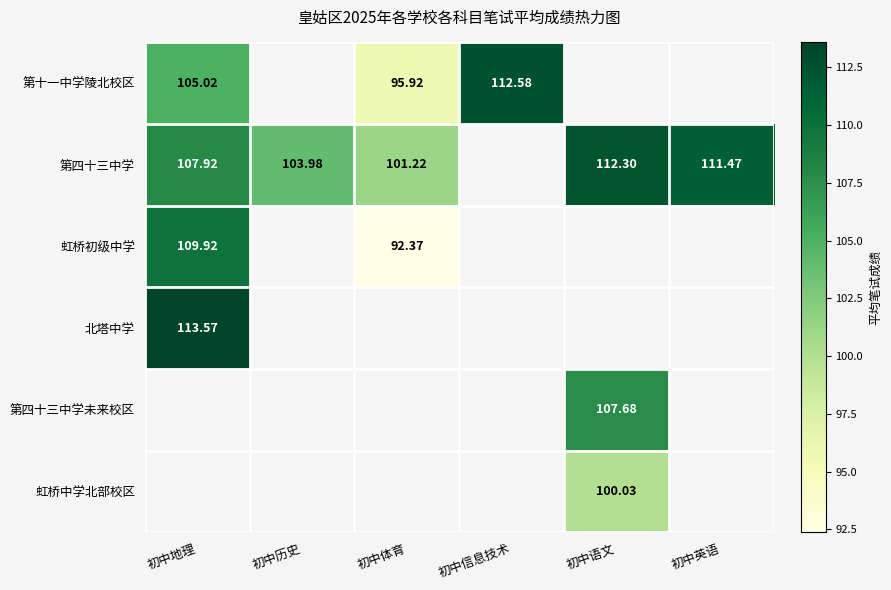

Is the value of 虹桥初级中学 at 初中体育 greater than the value of 第四十三中学 at 初中历史?

No